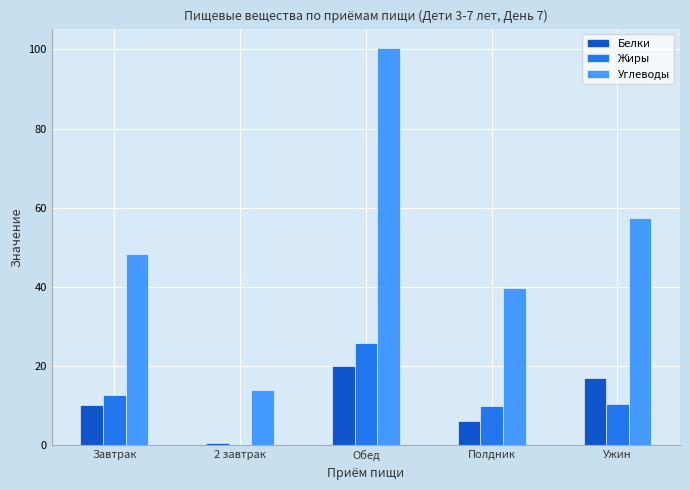

The Белки series shows 10.1 at Завтрак. True or false?

True